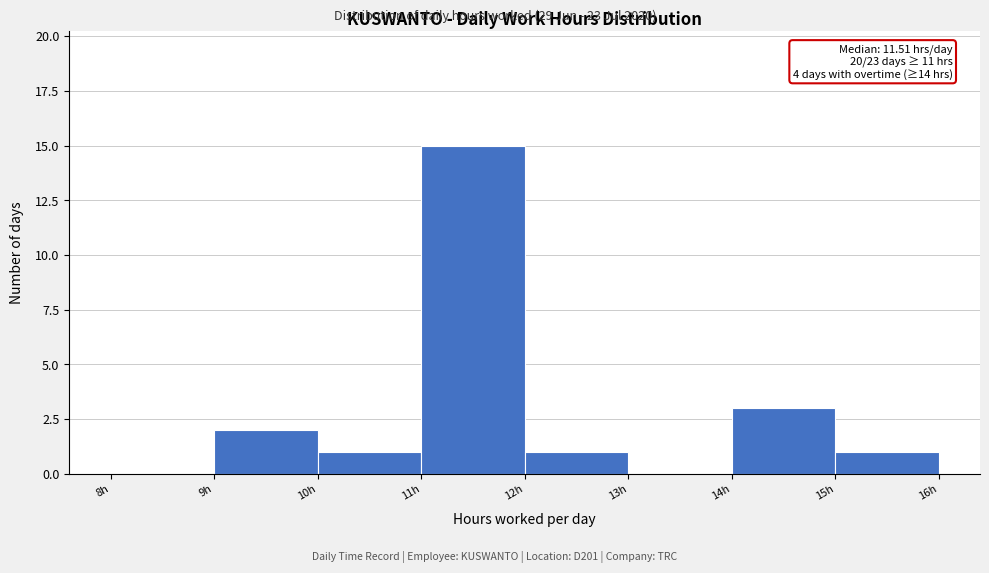

Over which range of the x-axis is the bar tallest?

11 to 12